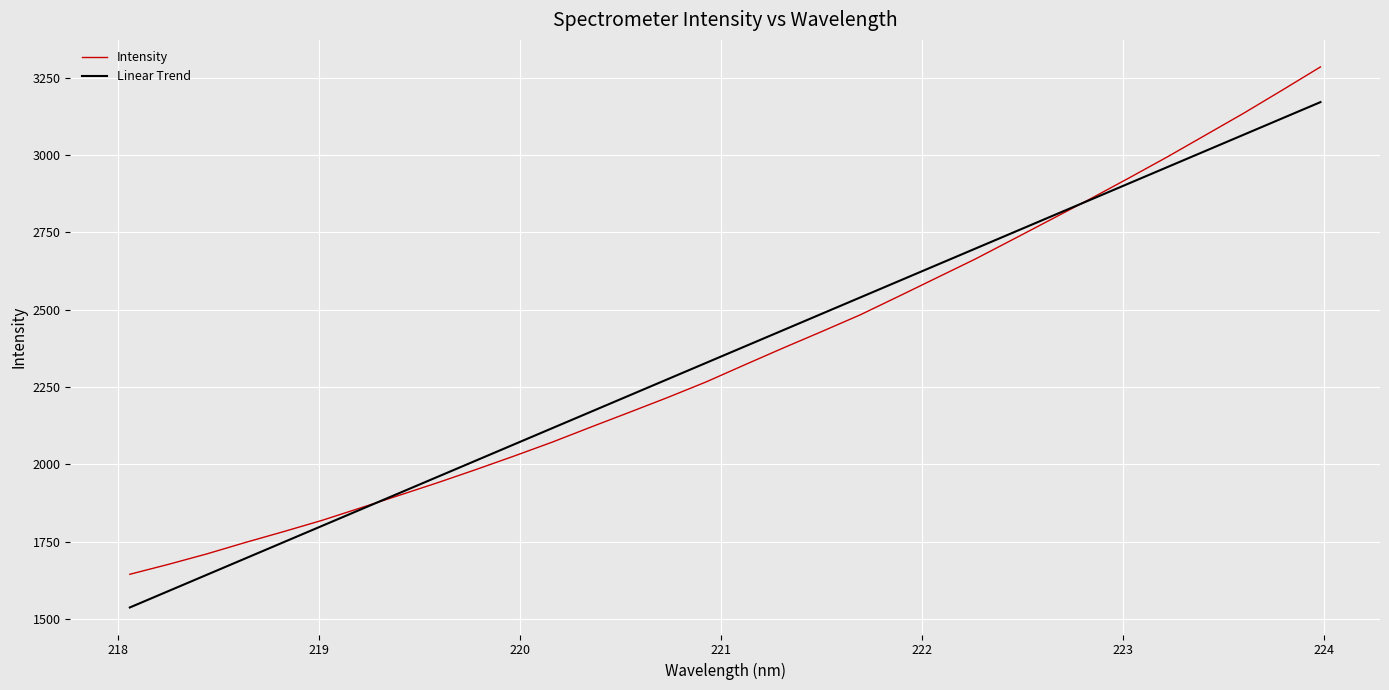

List the series in order of their peak value, highest first.

Intensity, Linear Trend